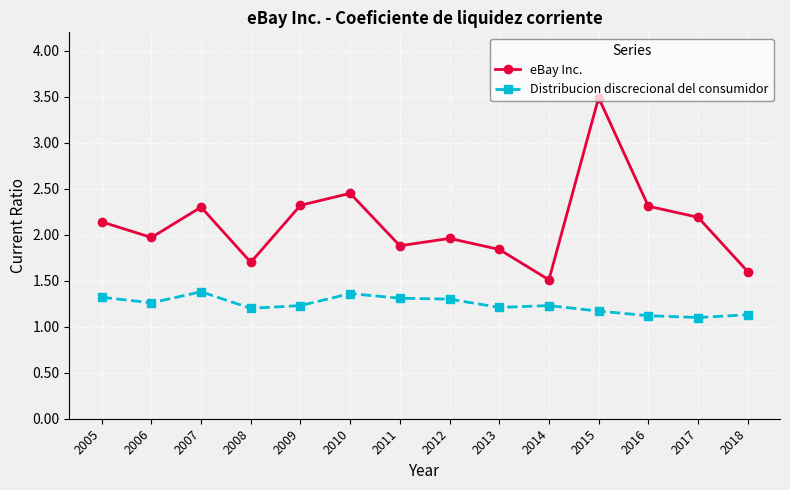

Which series has the widest spread of values?

eBay Inc.